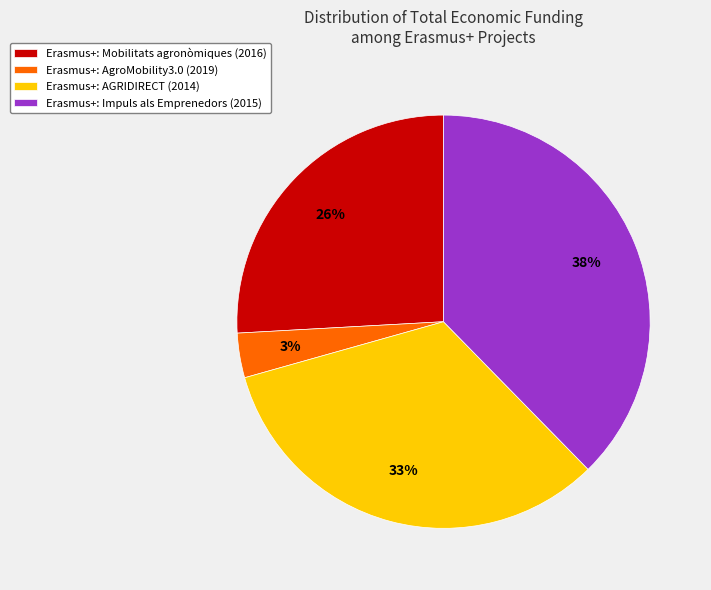

To the nearest percent, what is the average slice percentage?

25%